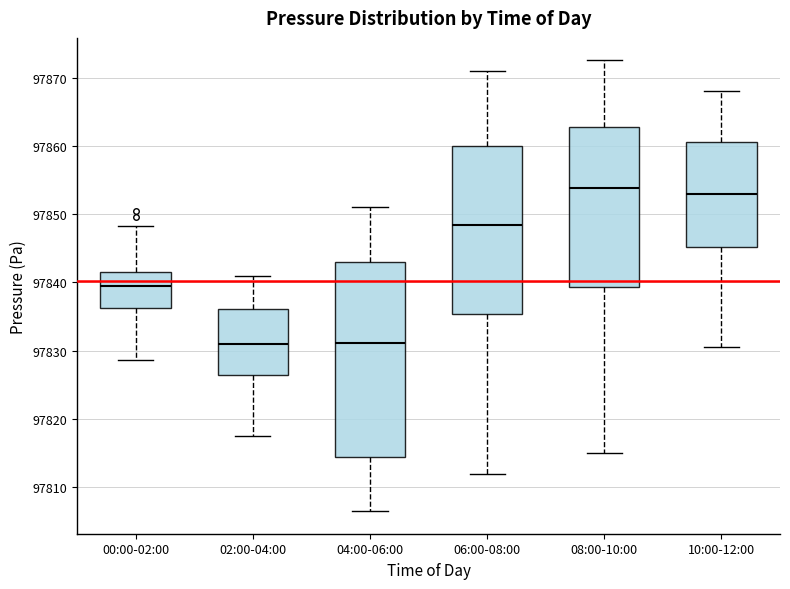

Reading left to right, transcribe this box plot: for each box, give where its median line is, the range the box spans, and where its two whiskers end, as read against the y-axis. The values are not printed on the chart, so give them approximately, as read against the axis.

00:00-02:00: median 97839, box 97836 to 97842, whiskers 97829 to 97848
02:00-04:00: median 97831, box 97826 to 97836, whiskers 97818 to 97841
04:00-06:00: median 97831, box 97815 to 97843, whiskers 97807 to 97851
06:00-08:00: median 97848, box 97835 to 97860, whiskers 97812 to 97871
08:00-10:00: median 97854, box 97839 to 97863, whiskers 97815 to 97873
10:00-12:00: median 97853, box 97845 to 97861, whiskers 97831 to 97868